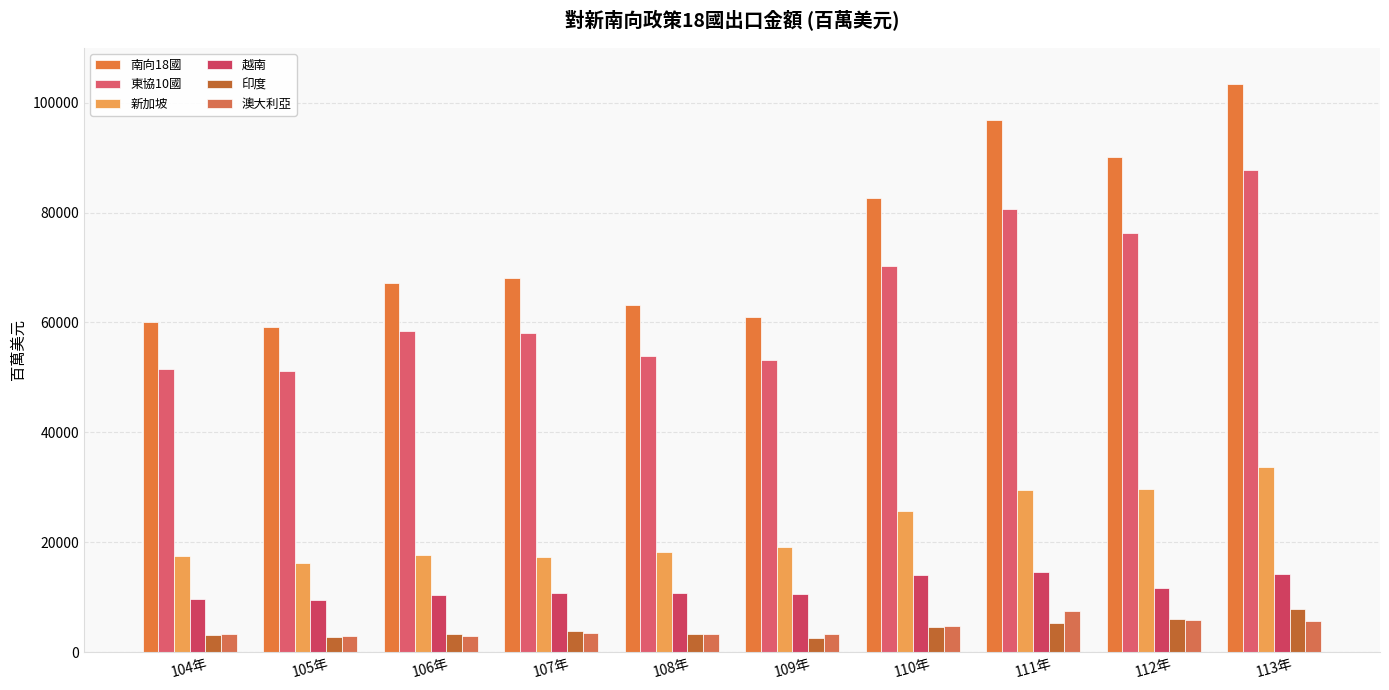

The value of 新加坡 at 107年 is 10785.8. True or false?

False